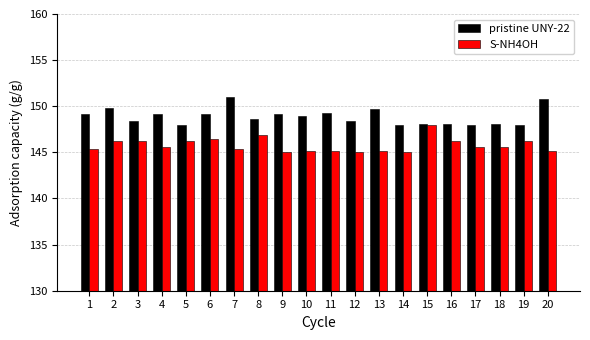

What is the sum of all pristine UNY-22 values?

2978.0